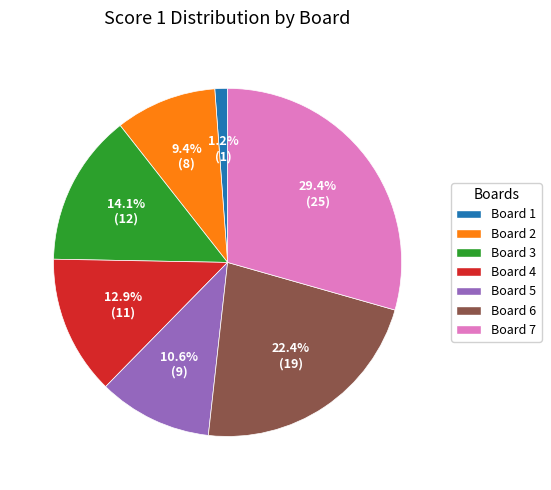

Is the sum of Board 4 and Board 2 greater than half?

No